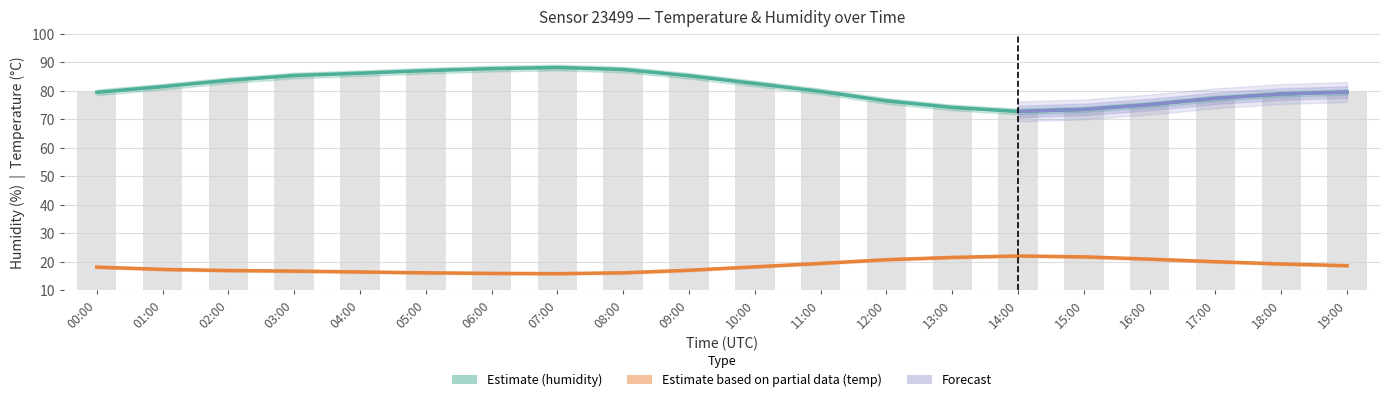

What is the label of the 20th bar from the right?

00:00